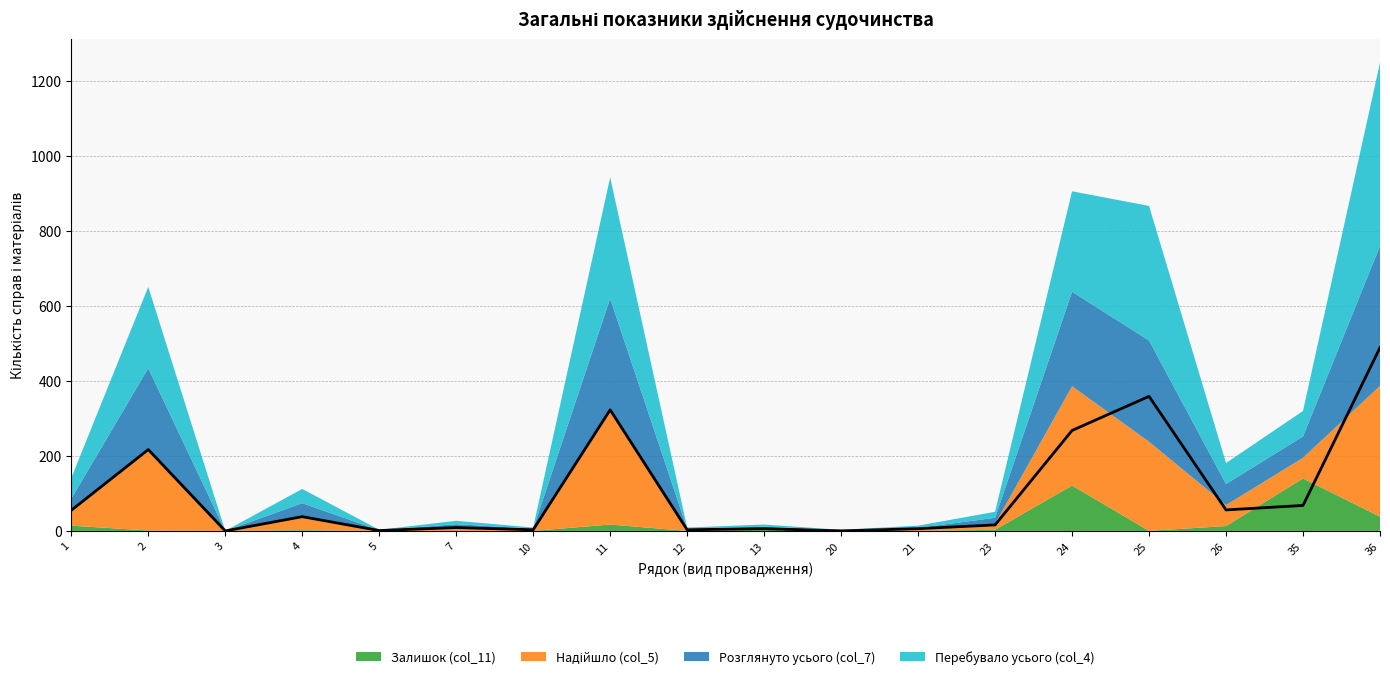

At 11, list the series in order from largest to smallest.

Перебувало усього (col_4), Надійшло (col_5), Розглянуто усього (col_7), Залишок (col_11)